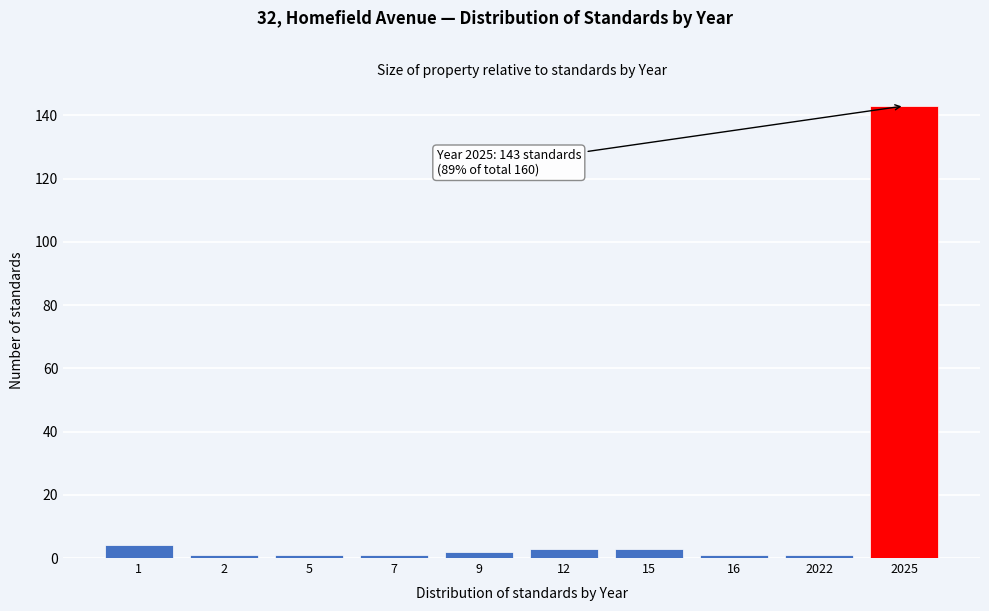

Reading right to left, list all the values displayed in this chart.

2025=143	2022=1	16=1	15=3	12=3	9=2	7=1	5=1	2=1	1=4